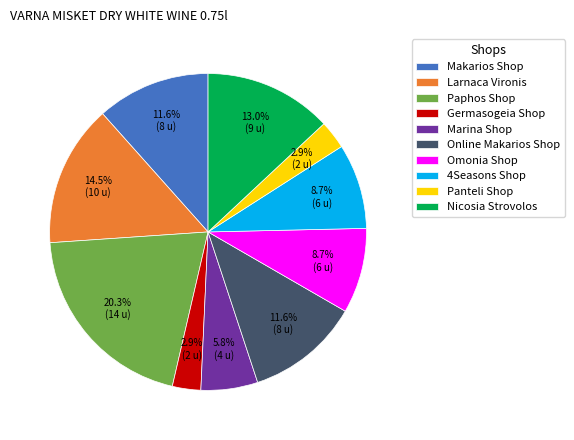

What percentage is the Online Makarios Shop slice, to the nearest percent?

12%